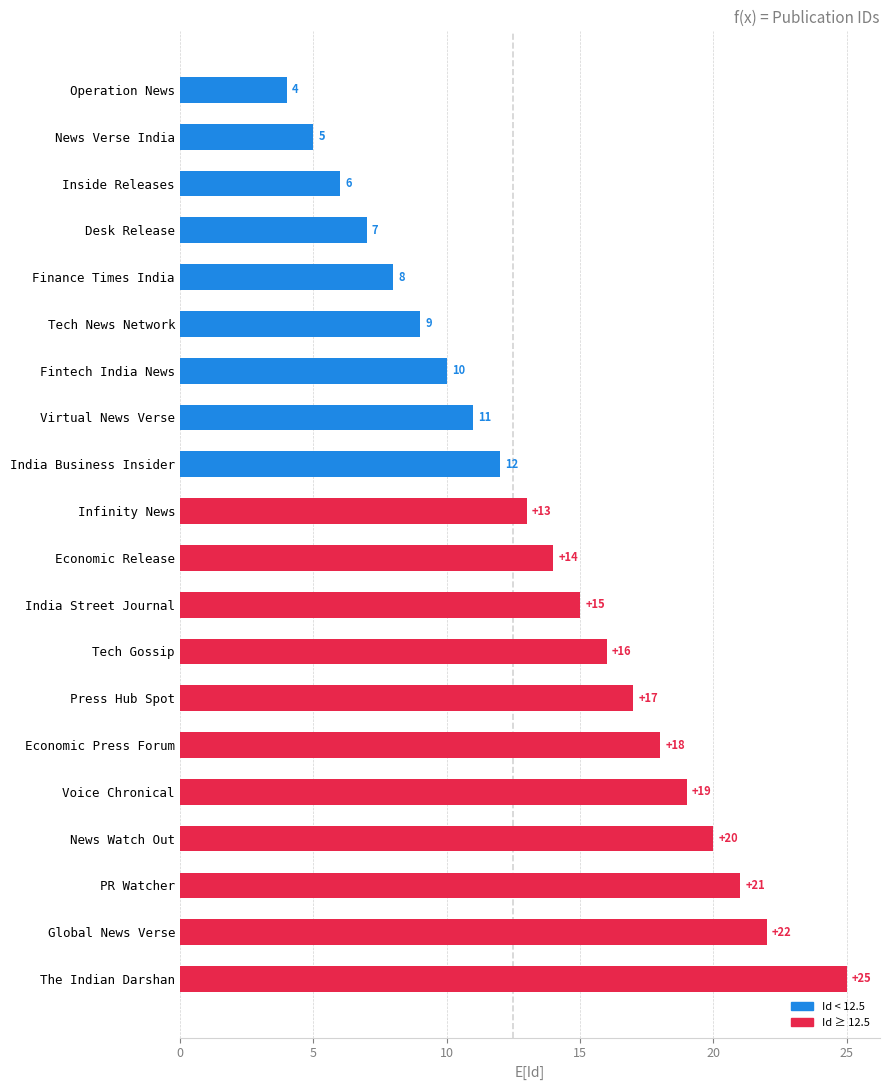

Reading top to bottom, what are all the values shown in this chart?

4	5	6	7	8	9	10	11	12	13	14	15	16	17	18	19	20	21	22	25